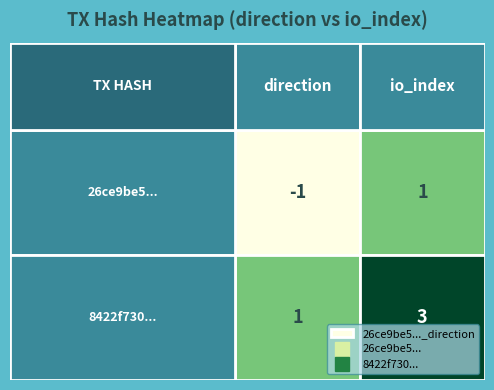

Is the value of 8422f730... at 0 greater than the value of 26ce9be5... at 0?

Yes